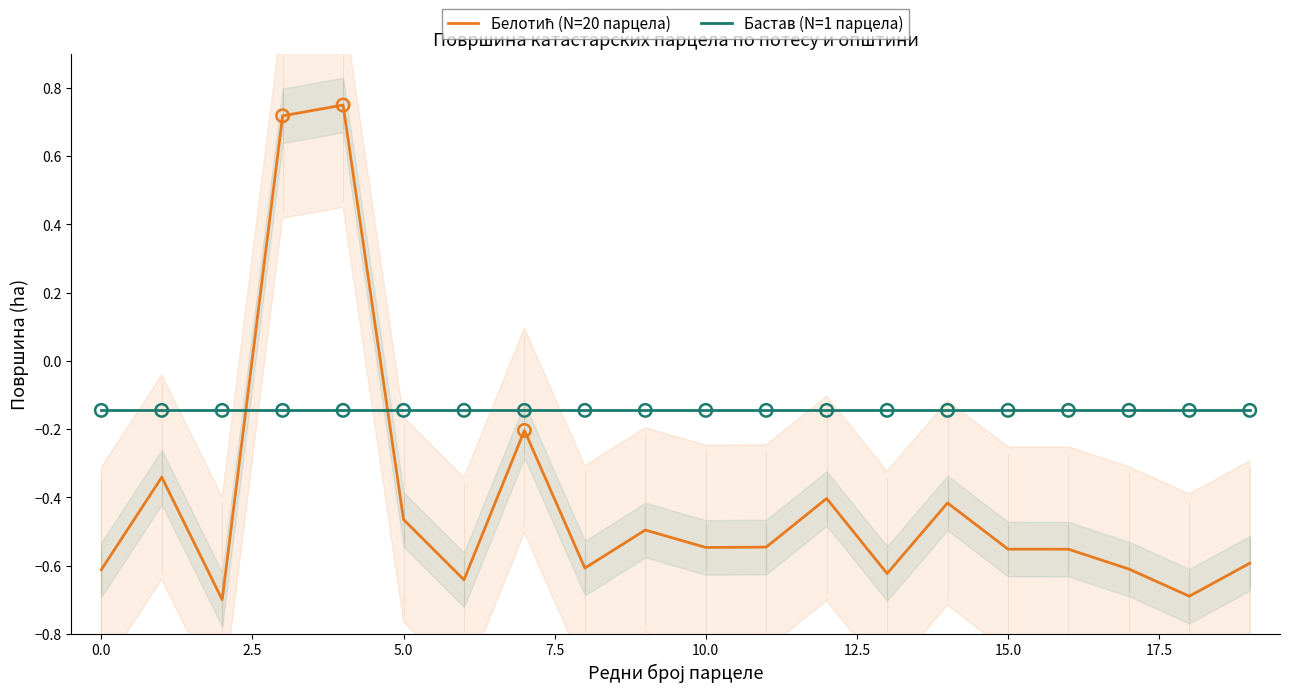

Which series reaches the maximum Y coordinate?

Белотић (N=20 парцела)